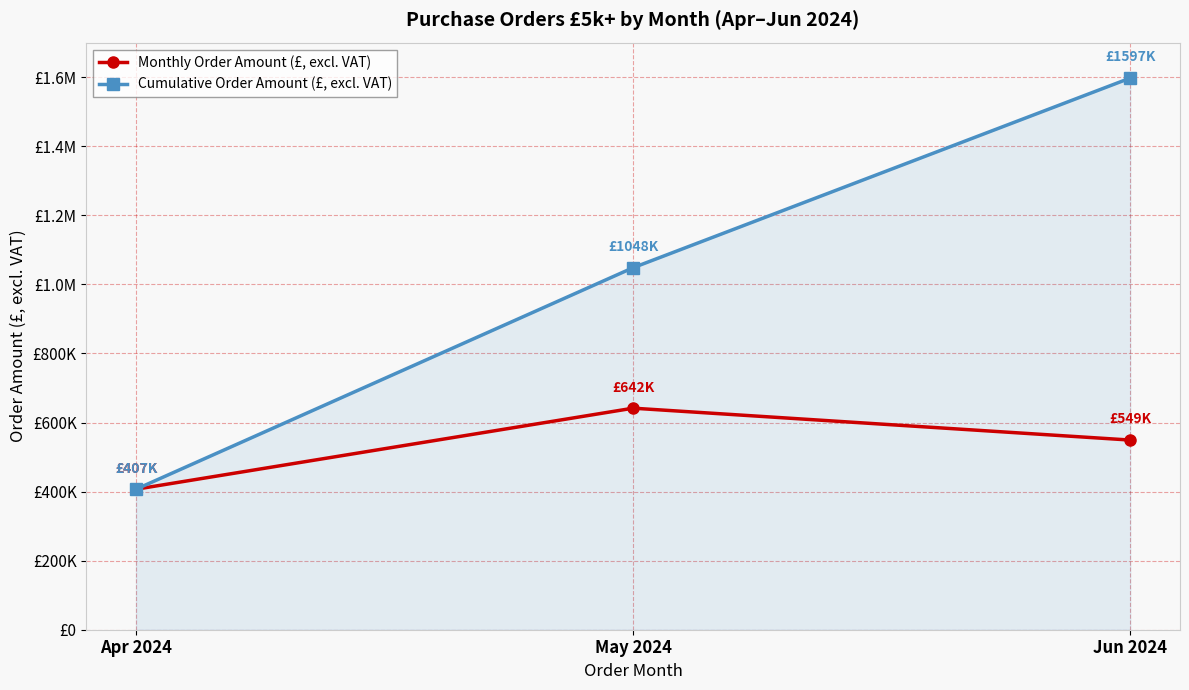

Between Apr 2024 and May 2024, which is larger?

May 2024